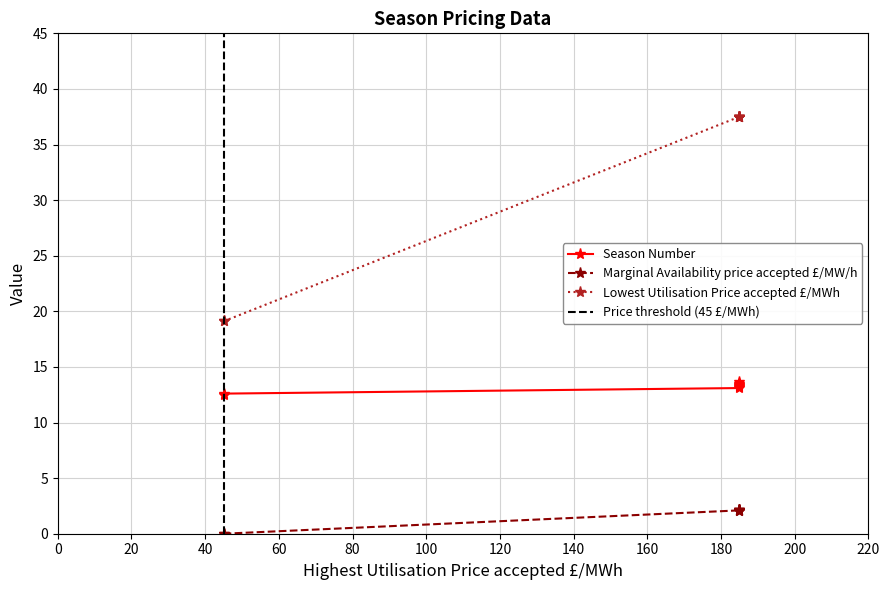

Between 13.1 and 13.3, which is larger?

13.3